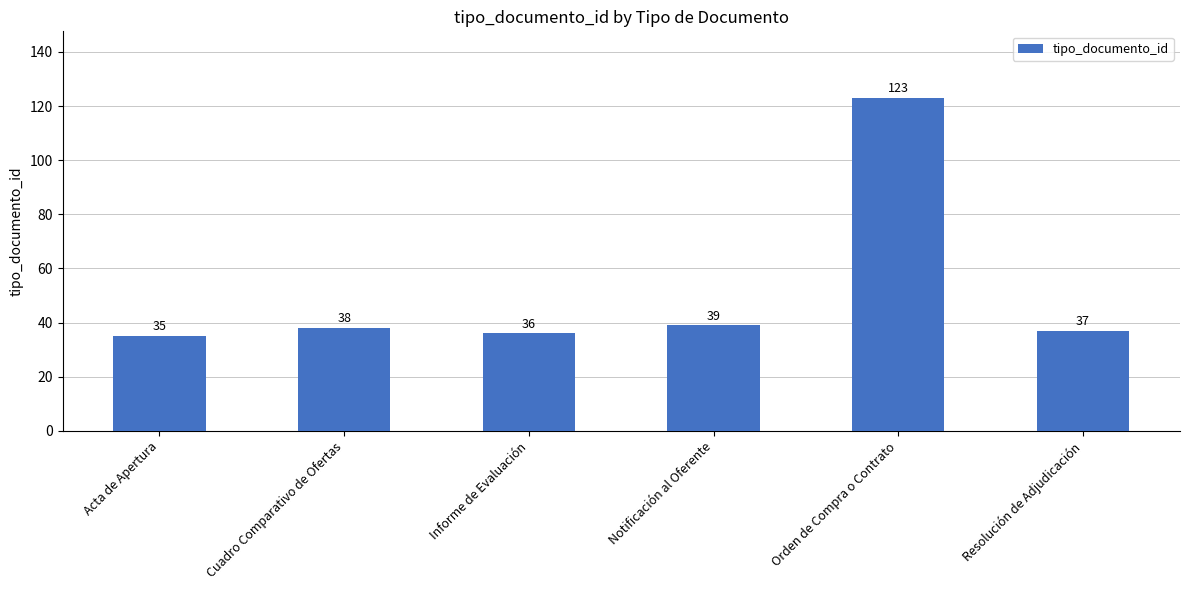

List the labels in order of value, largest first.

Orden de Compra o Contrato, Notificación al Oferente, Cuadro Comparativo de Ofertas, Resolución de Adjudicación, Informe de Evaluación, Acta de Apertura